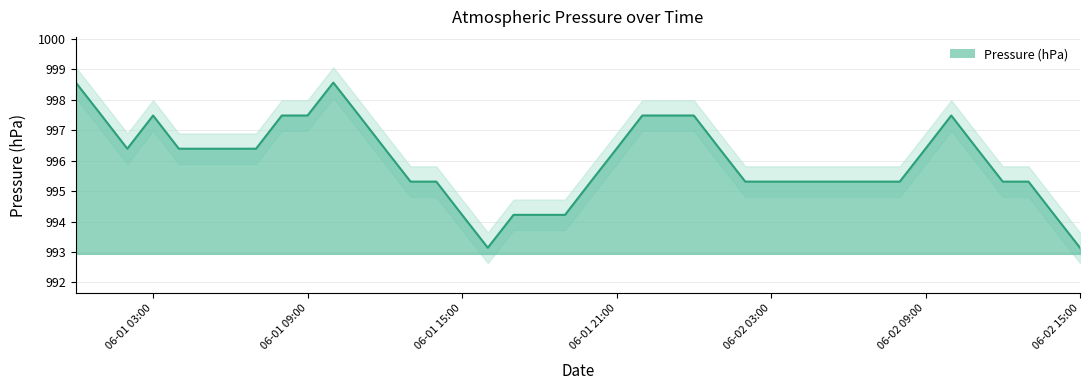

Where is the first local maximum?

06-01 03:00